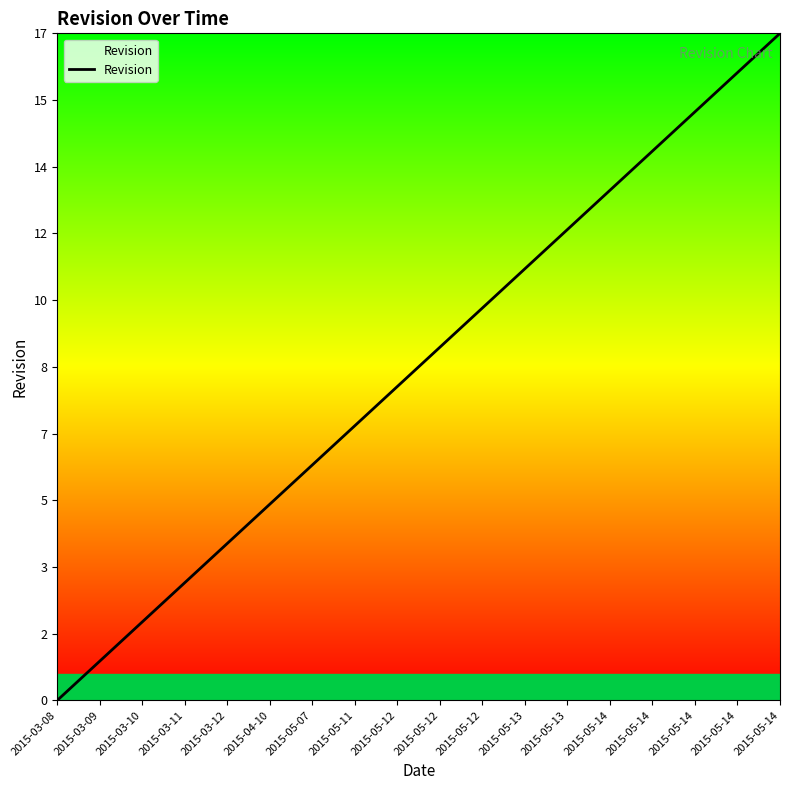

Does the chart have visible grid lines?

No